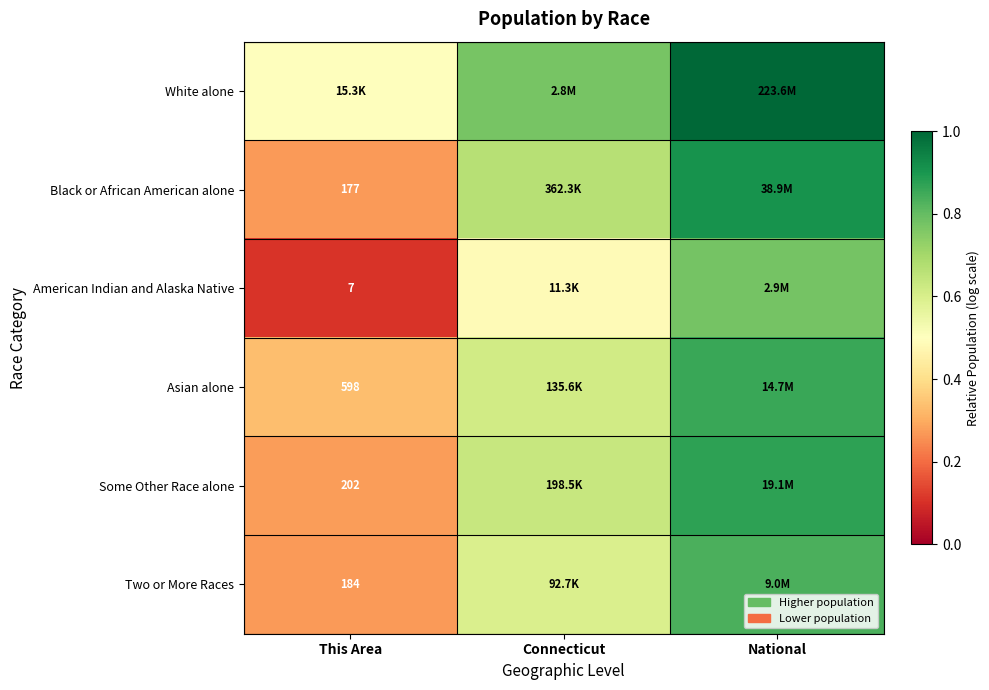

What is the maximum value shown in the chart?

1.0